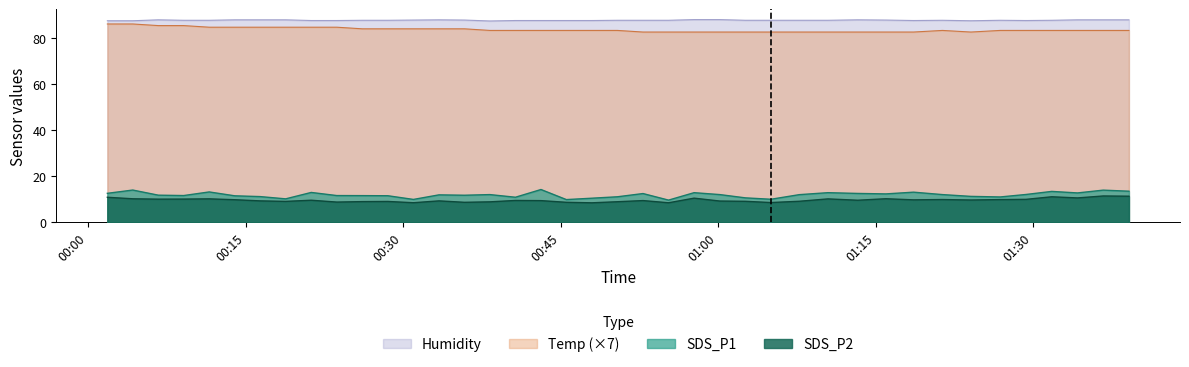

What is the minimum value for SDS_P2?

8.5